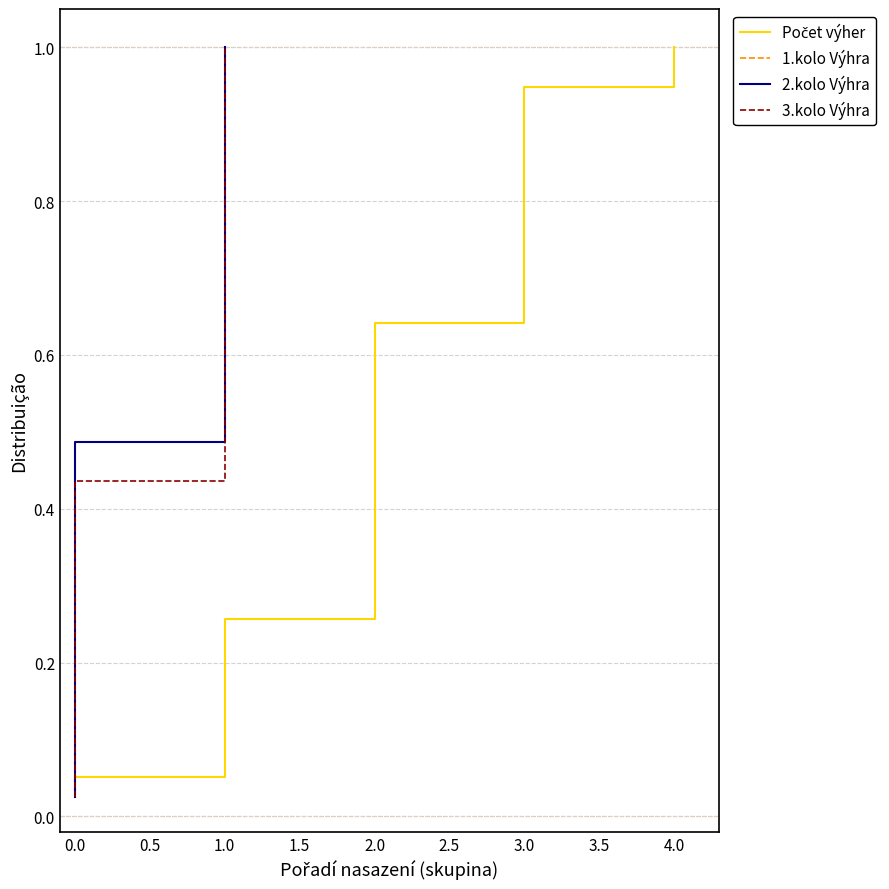

Does the chart display data point markers on the line(s)?

No